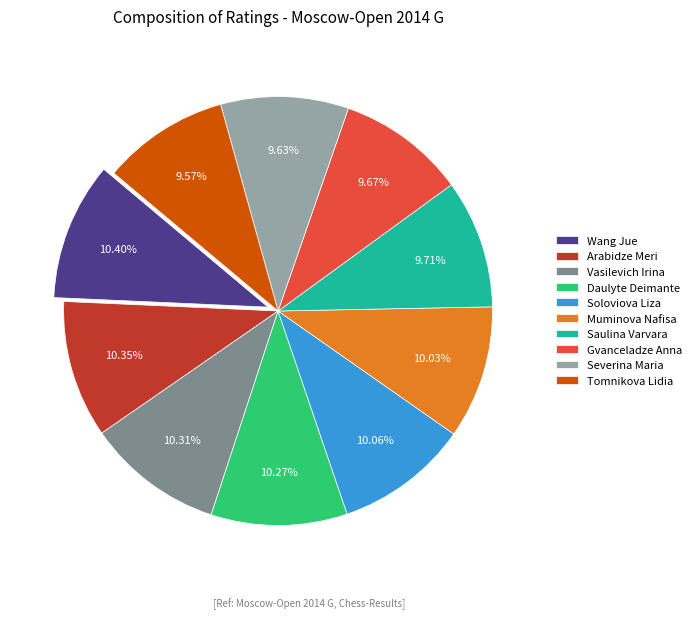

Does any single category account for the majority?

No